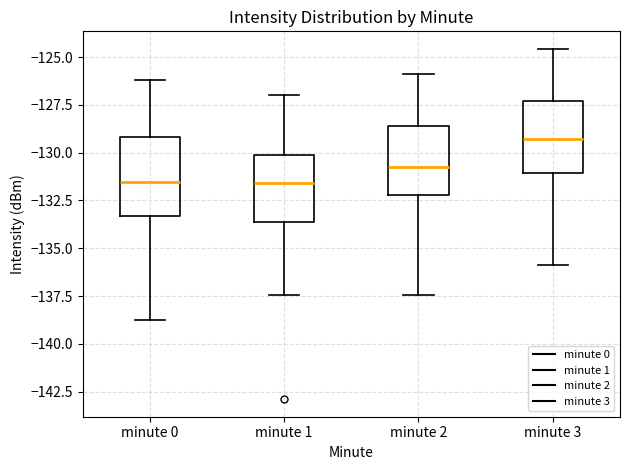

Reading left to right, transcribe this box plot: for each box, give where its median line is, the range the box spans, and where its two whiskers end, as read against the y-axis. The values are not printed on the chart, so give them approximately, as read against the axis.

minute 0: median -131.5, box -133.5 to -129.0, whiskers -139.0 to -126.0
minute 1: median -131.5, box -133.5 to -130.0, whiskers -137.5 to -127.0
minute 2: median -130.5, box -132.0 to -128.5, whiskers -137.5 to -126.0
minute 3: median -129.5, box -131.0 to -127.5, whiskers -136.0 to -124.5